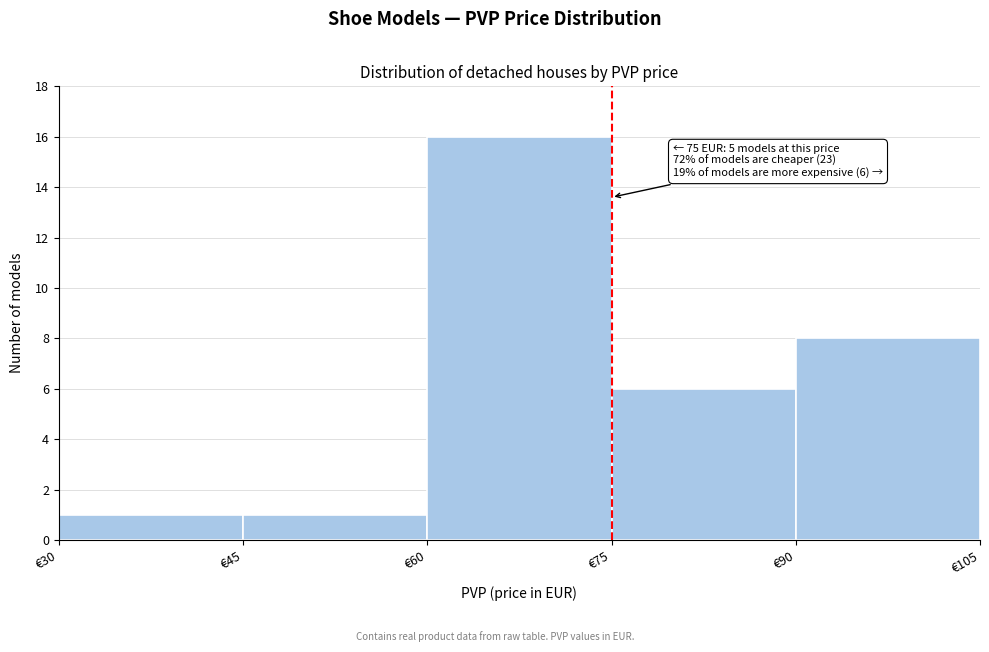

Over which range of the x-axis is the bar tallest?

60 to 75